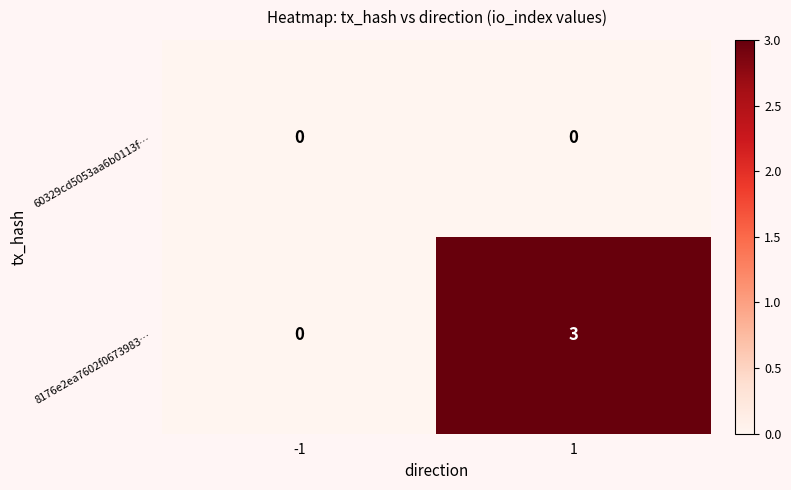

The 8176e2ea7602f0673983… series shows 2 at 1. True or false?

False